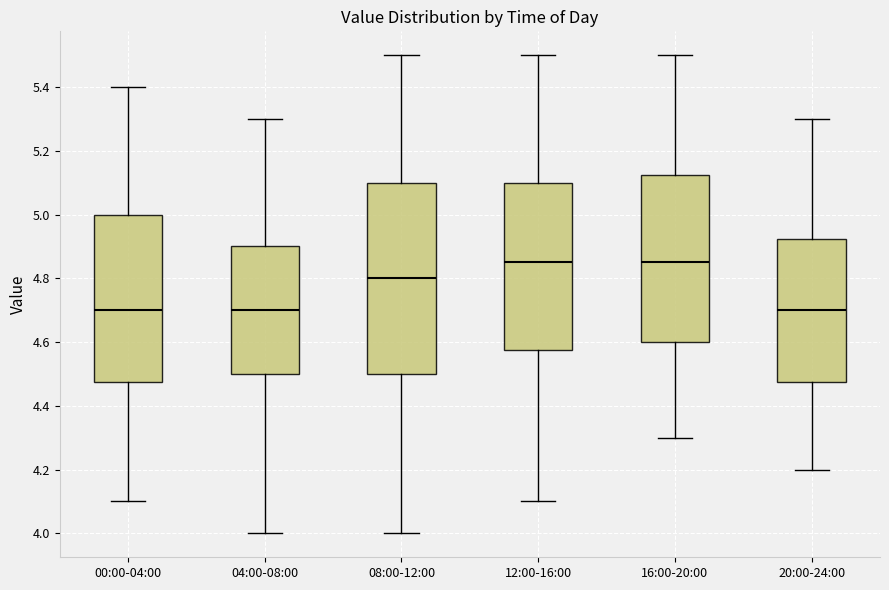

Which box is the tallest, from its lower edge to its upper edge?

08:00-12:00